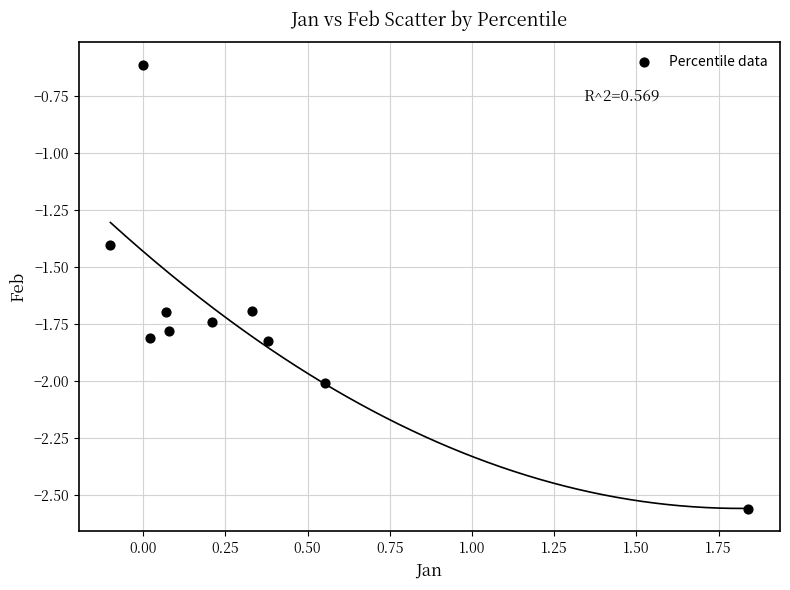

What is the range of X values (max minus min)?

1.9